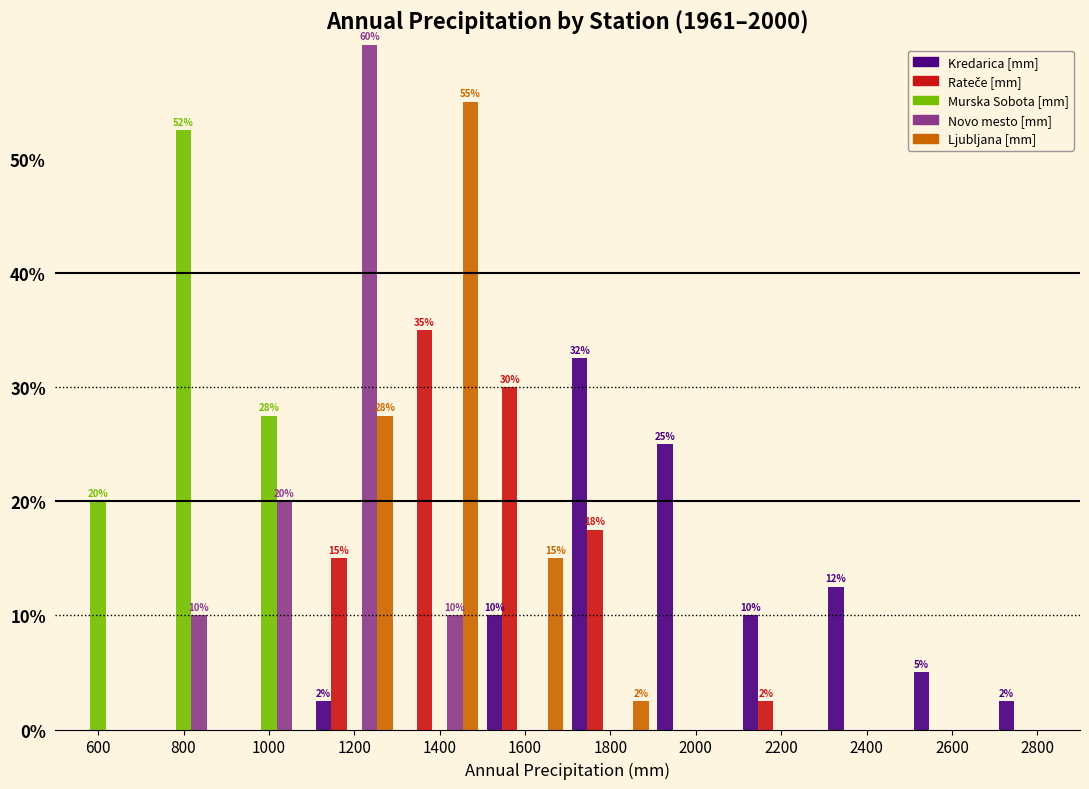

In the Novo mesto [mm] series, which range on the x-axis has the tallest bar?

1100 to 1300